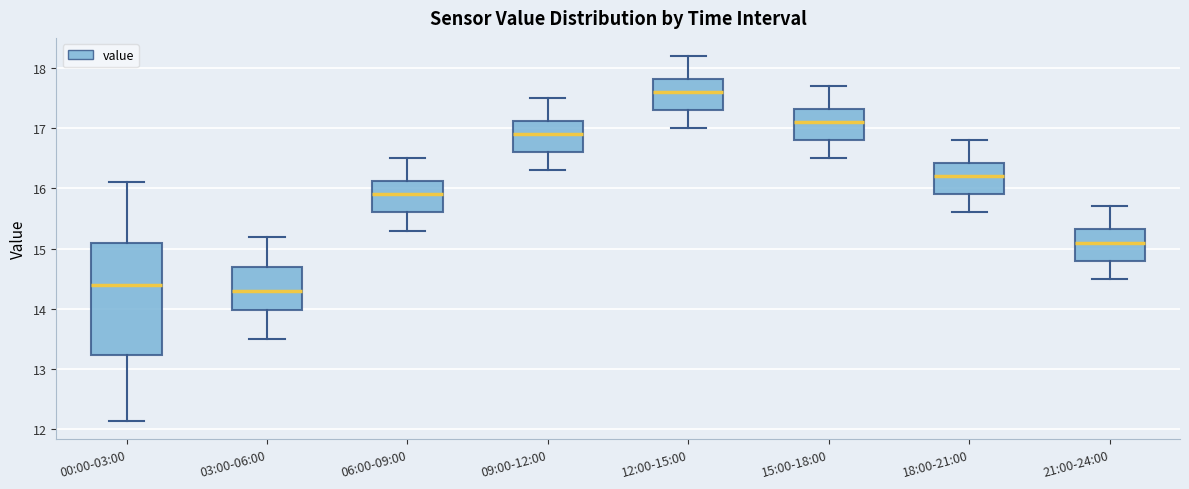

Which box is the tallest, from its lower edge to its upper edge?

00:00-03:00